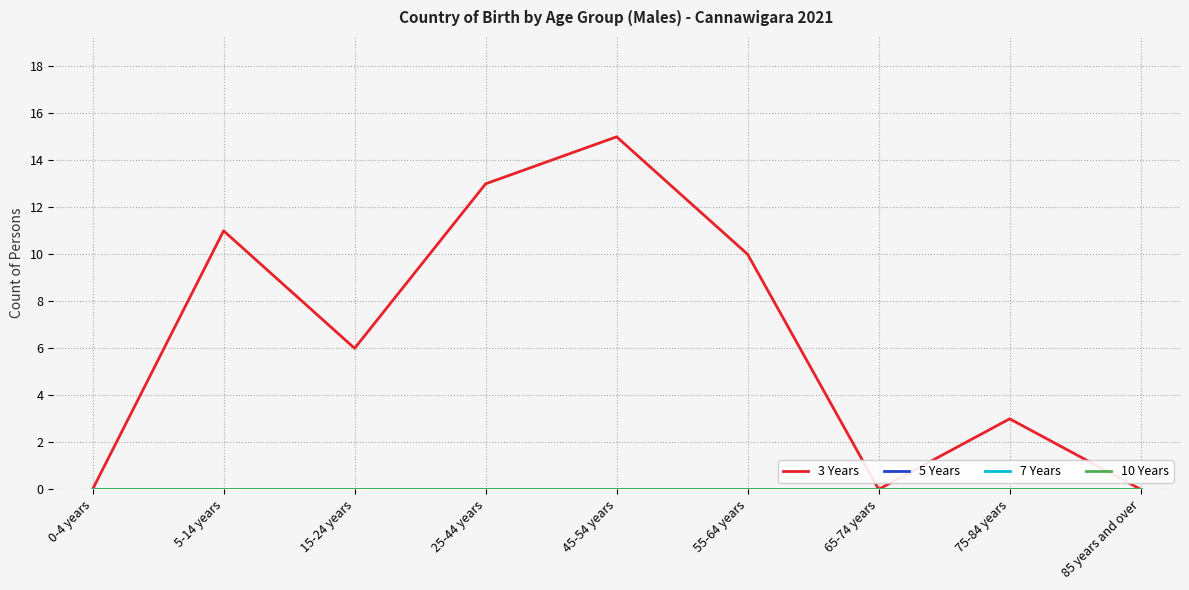

Is this an area chart (filled region under the line)?

No